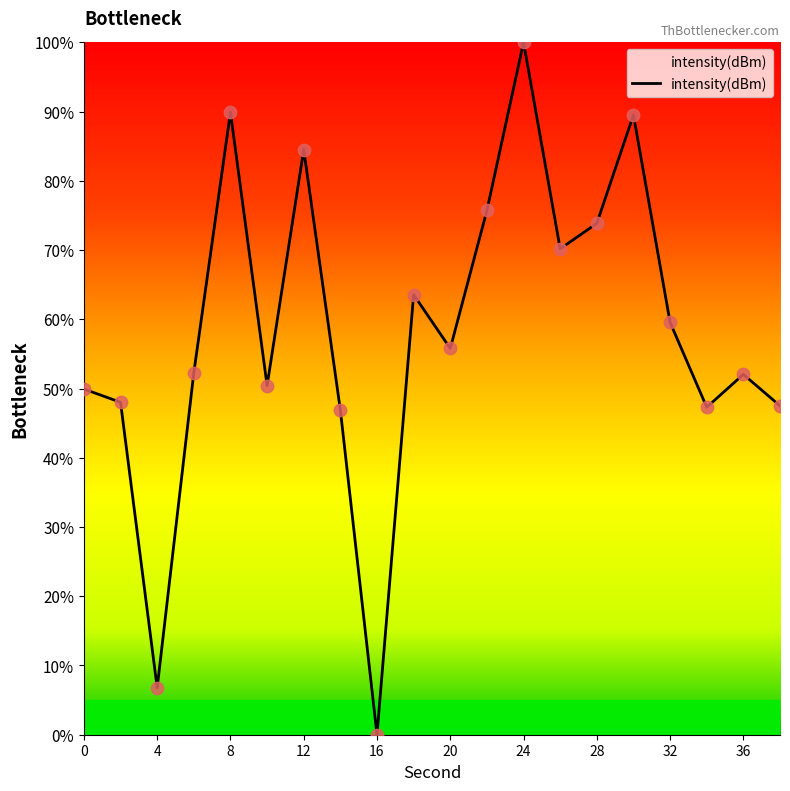

What is the maximum value shown in the chart?

100.0